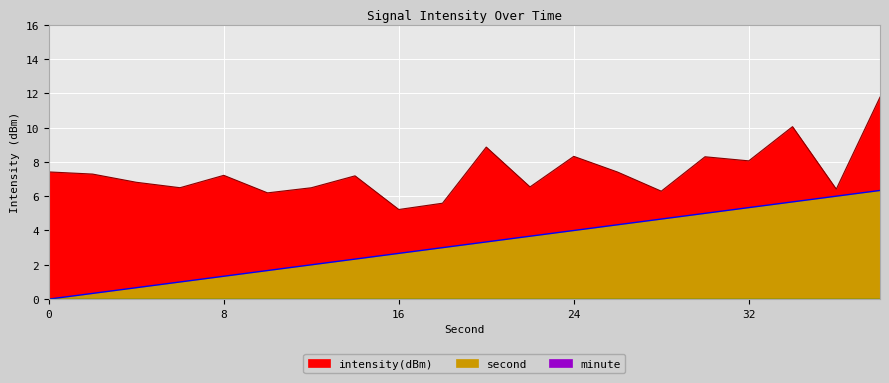

True or false: second has a value of 6.3 at 38.

True